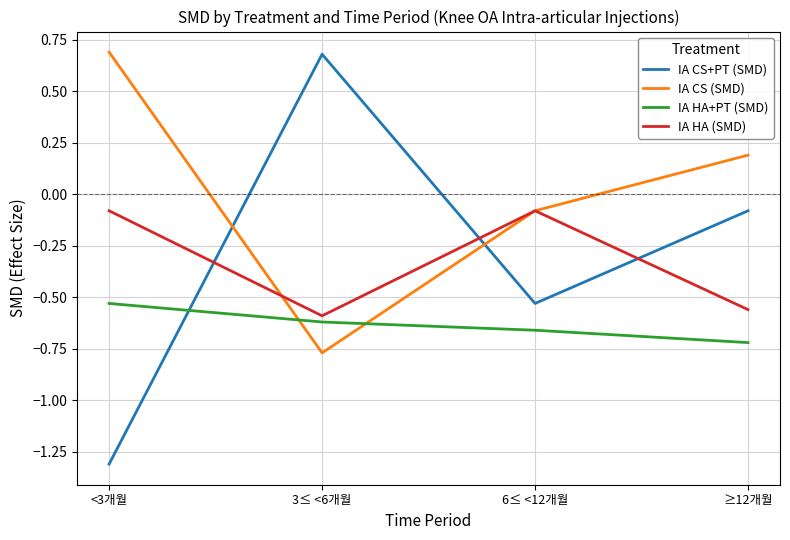

Which series has the largest range (max minus min)?

IA CS+PT (SMD)